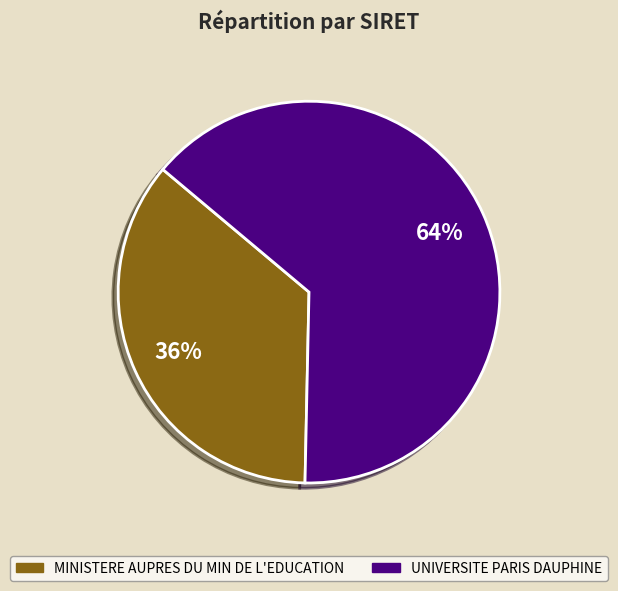

Does MINISTERE AUPRES DU MIN DE L'EDUCATION represent more than half of the total?

No